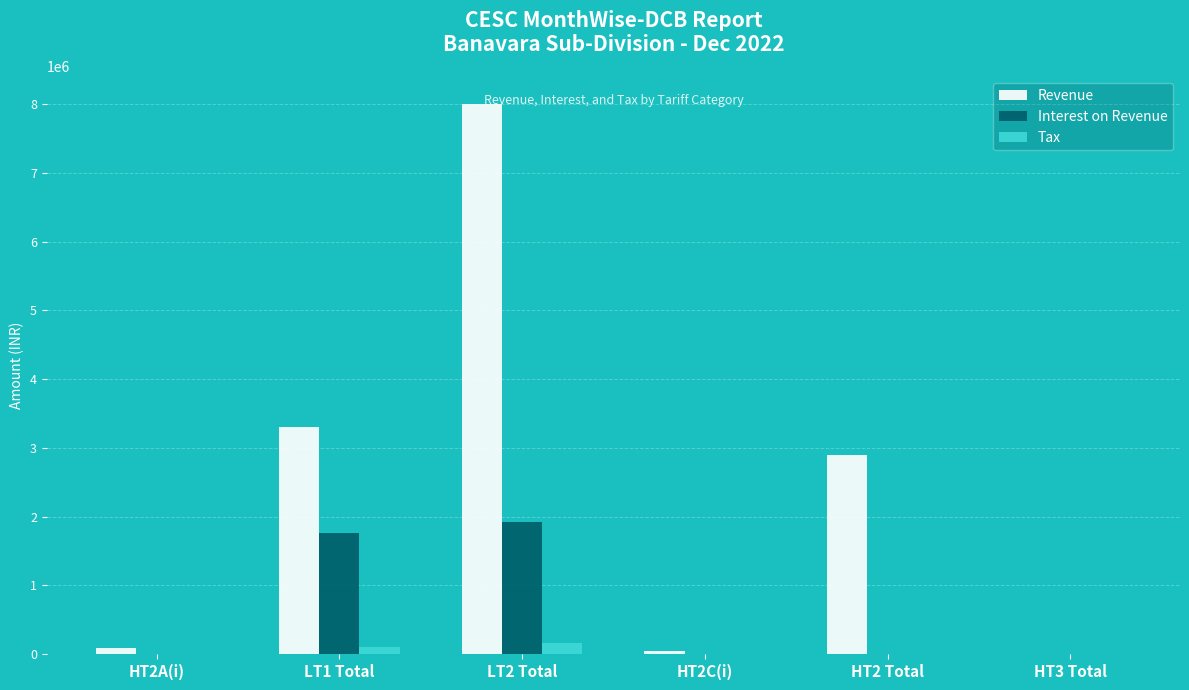

What is the highest value of the Interest on Revenue series?

1922838.5